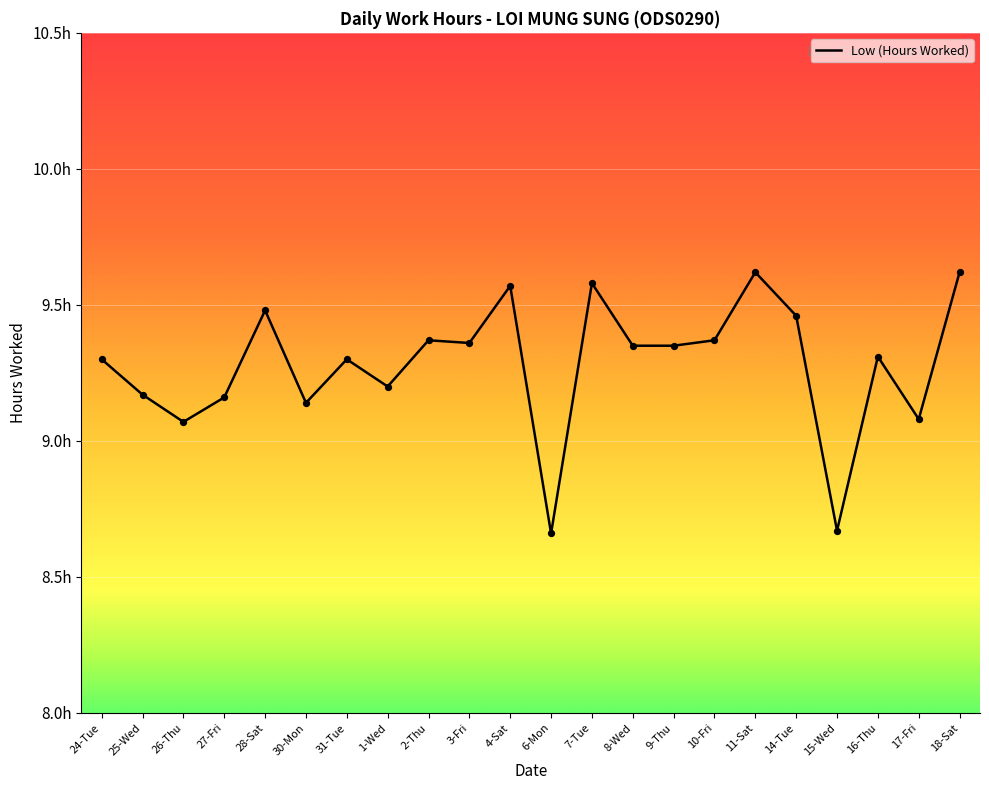

Which has a higher value, 28-Sat or 2-Thu?

28-Sat